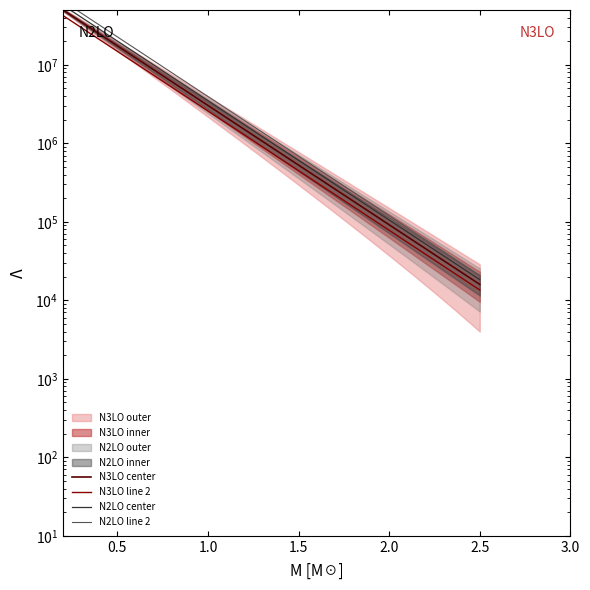

Rank the series by their maximum value, from lowest to highest.

N3LO line 2, N3LO center, N2LO center, N2LO line 2